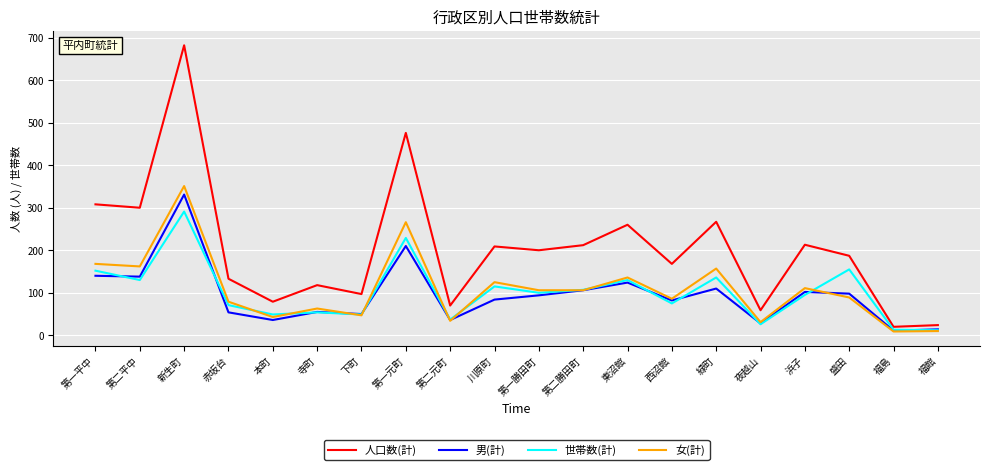

Which label corresponds to the largest value in the chart?

新生町